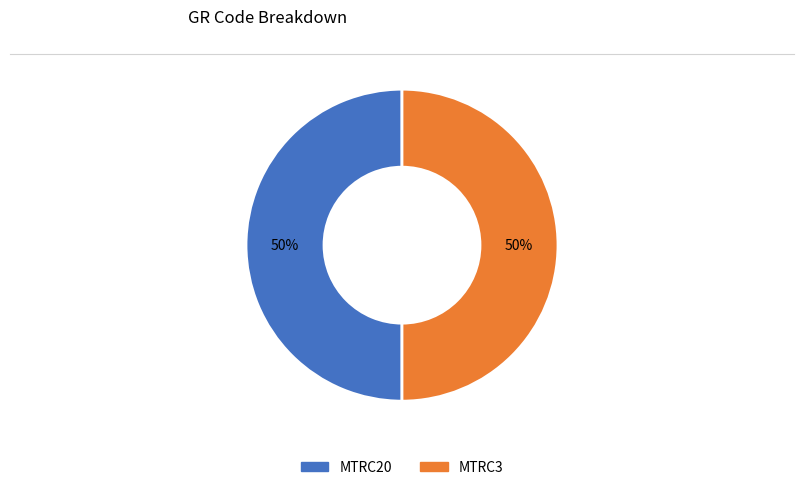

Combined, do MTRC3 and MTRC20 account for over 50%?

Yes